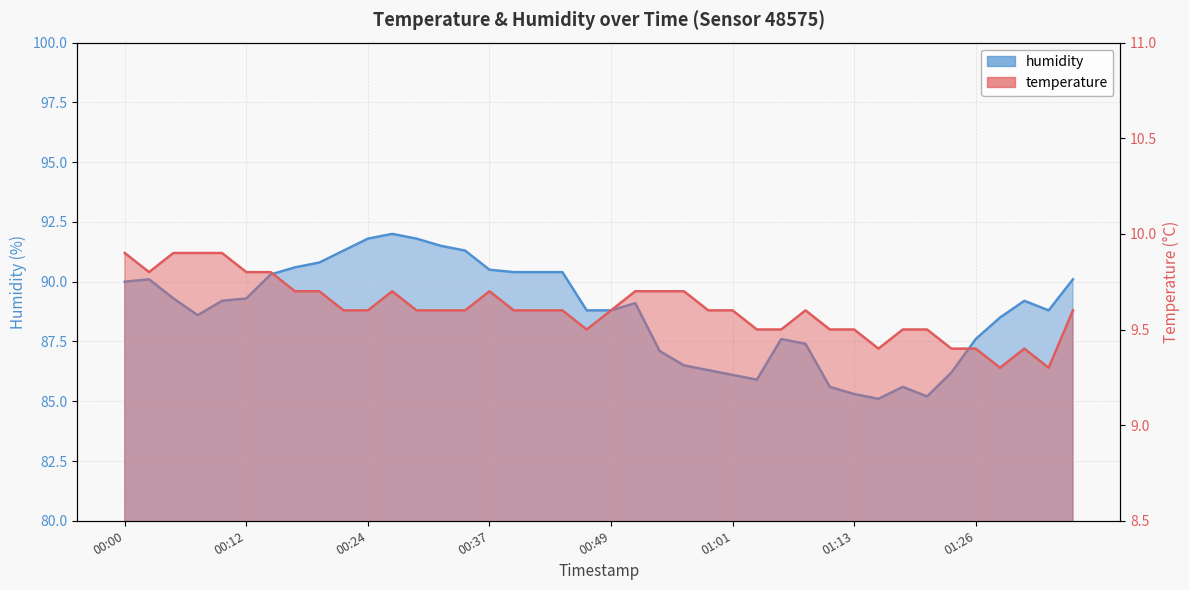

Rank the series by their maximum value, from lowest to highest.

temperature, humidity